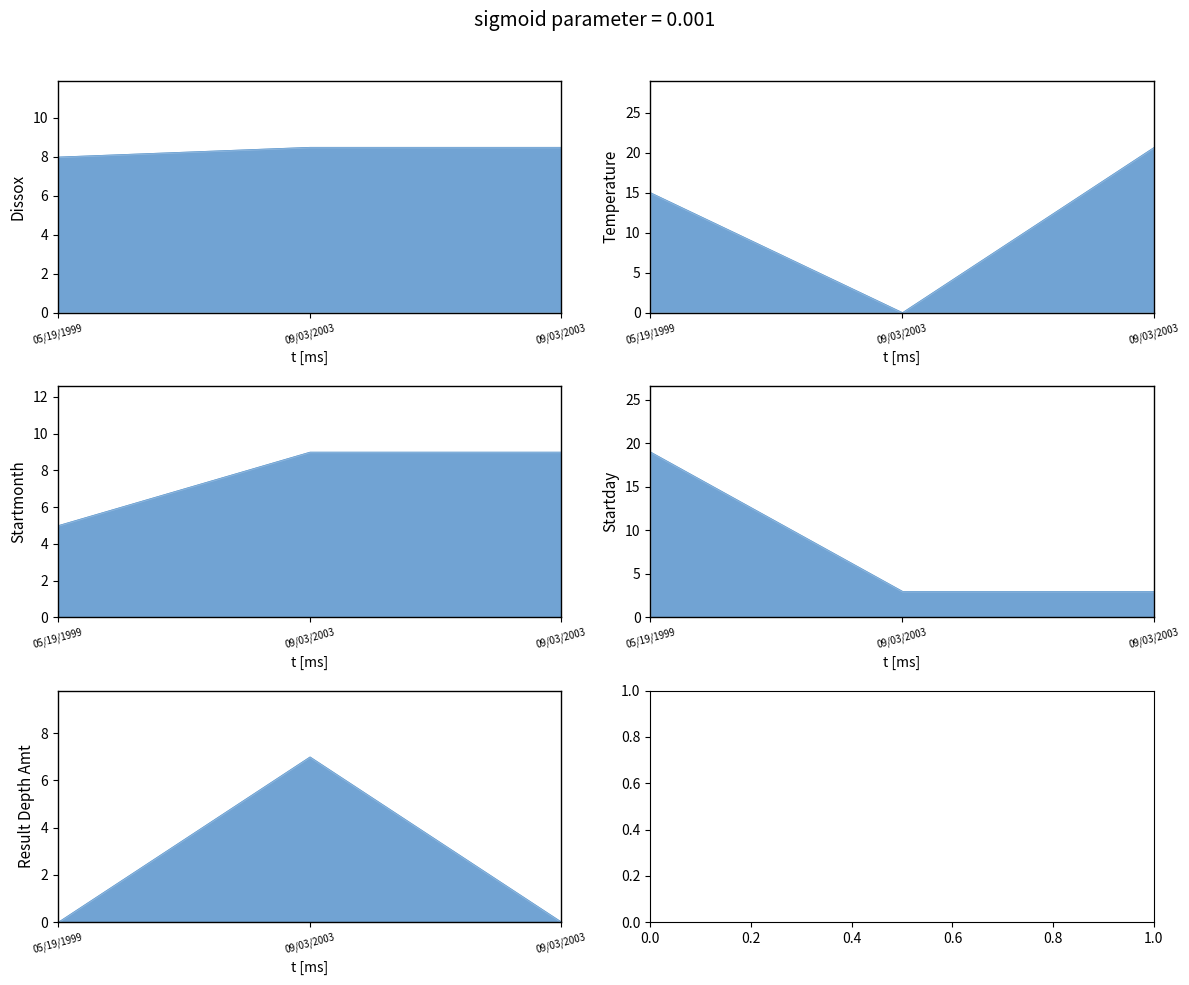

Between 05/19/1999 and 09/03/2003, which series saw the biggest shift?

Startday